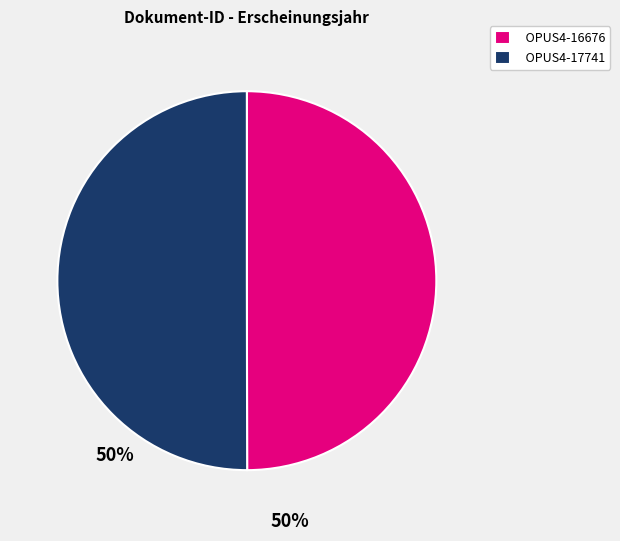

Is the sum of OPUS4-16676 and OPUS4-17741 greater than half?

Yes